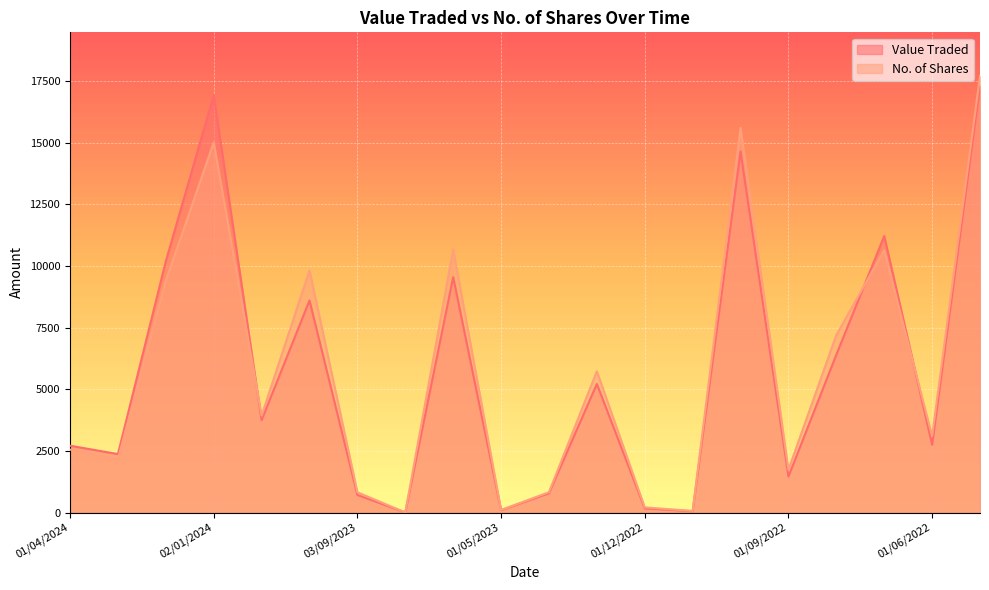

What is the highest value of the No. of Shares series?

17709